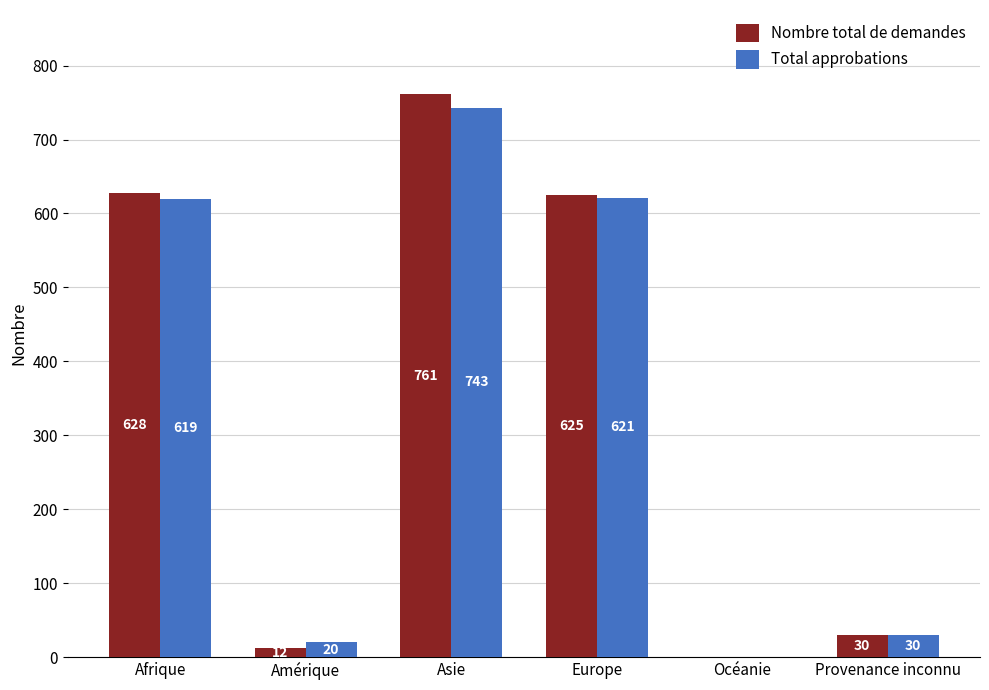

Between Europe and Océanie, which series saw the biggest shift?

Nombre total de demandes